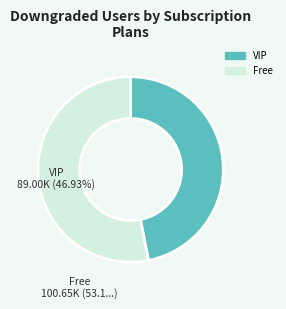

Does any single category account for the majority?

Yes